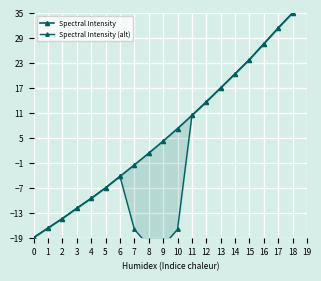

At which label is Spectral Intensity closest to 8?

10